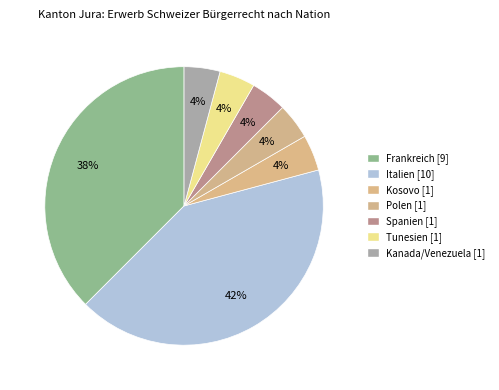

Is it true that Frankreich is 25% of the pie?

False